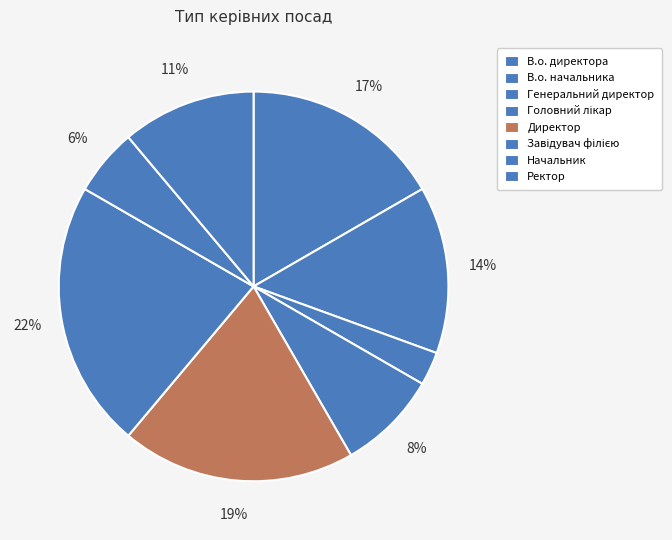

The Завідувач філією slice represents 11% of the pie. True or false?

False